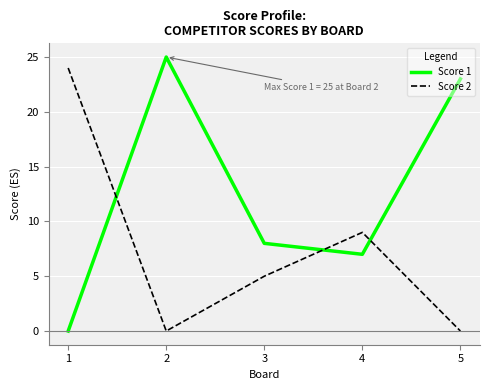

How many values in the Score 2 series are below 5?

2